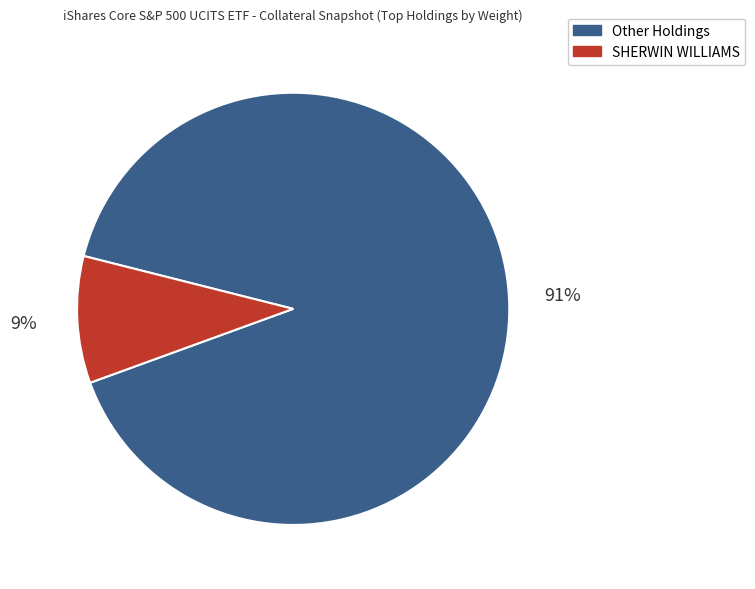

To the nearest percent, what is the average slice percentage?

50%